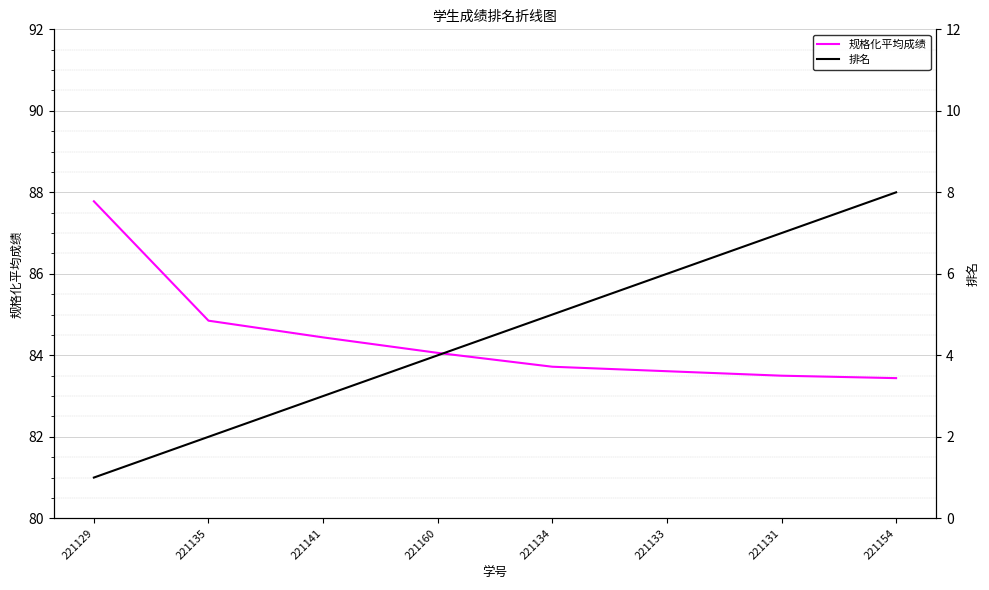

What value does the 排名 series have at 221134?

5.0